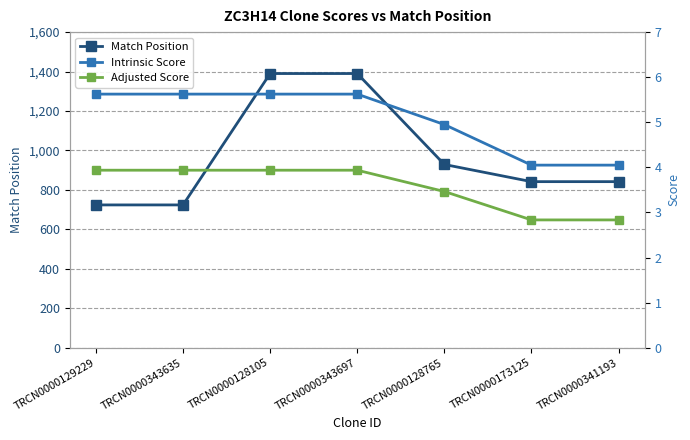

What is the total value across all series at TRCN0000128765?

937.4